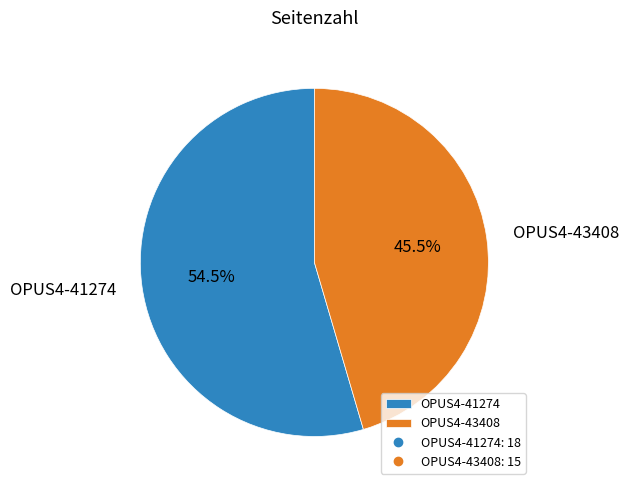

Rank the categories by value from highest to lowest.

OPUS4-41274, OPUS4-43408